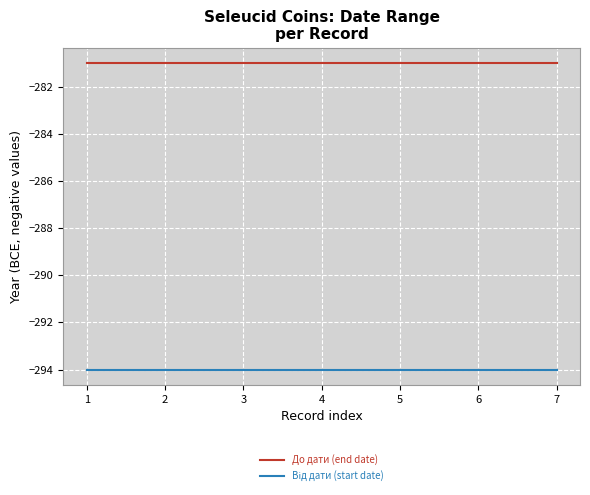

What is the spread (max minus min) of values at 7?

13